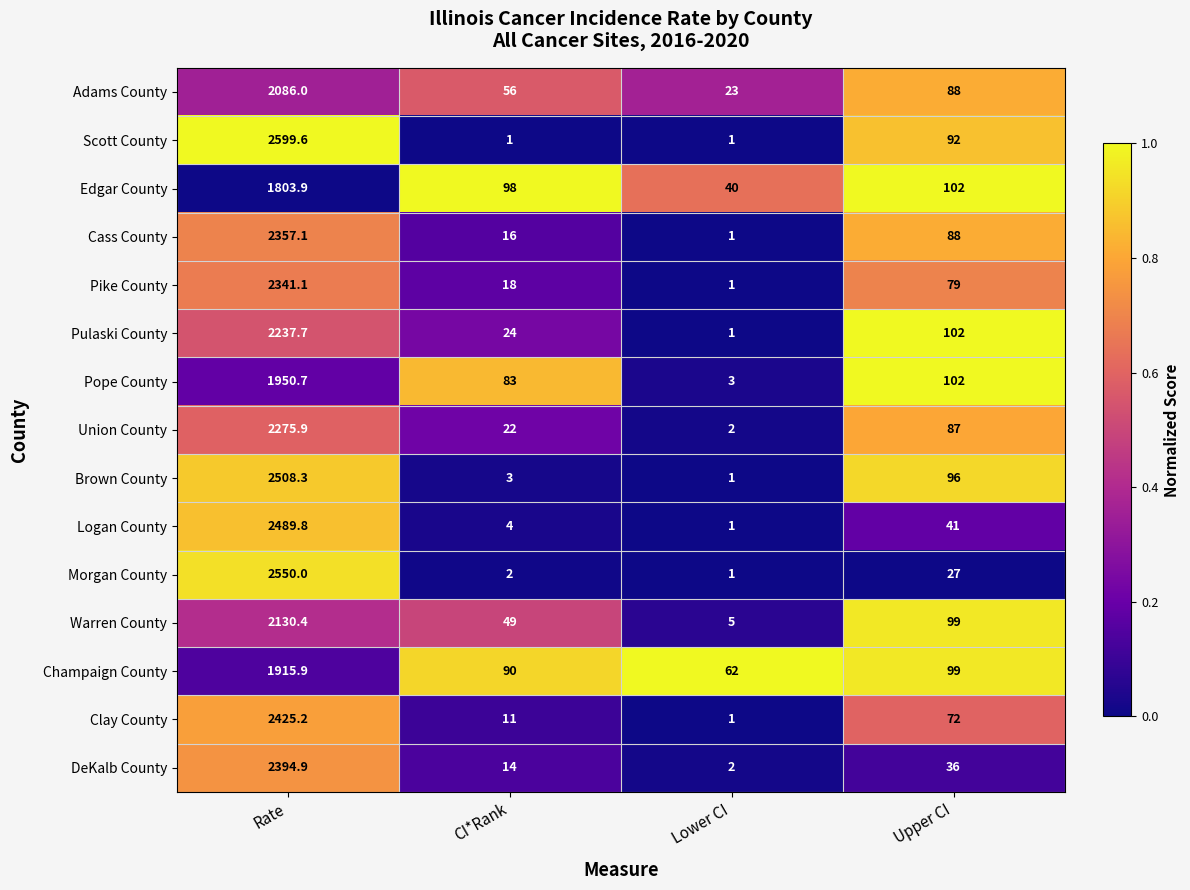

Which series has the largest total across all categories?

Scott County